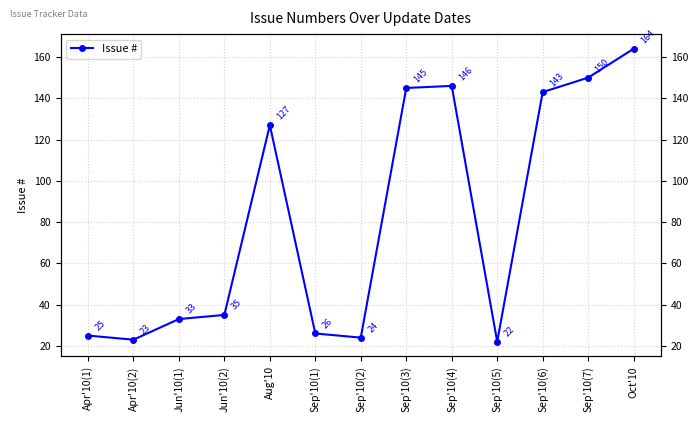

Reading left to right, extract all data points from this chart.

25	23	33	35	127	26	24	145	146	22	143	150	164